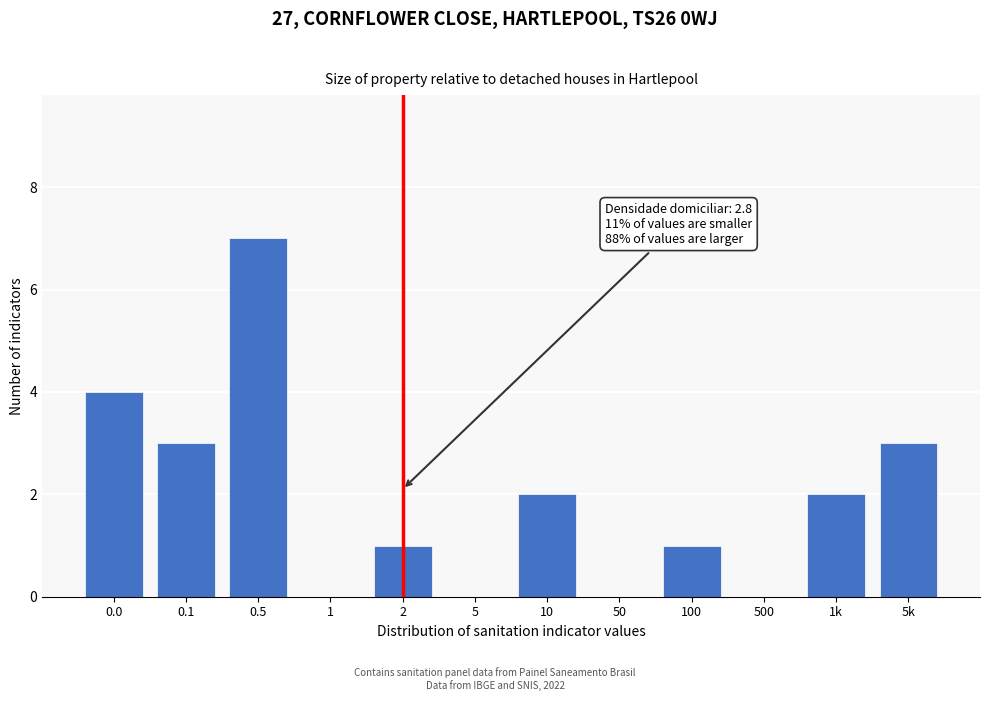

Reading left to right, list all the values displayed in this chart.

0.0=4	0.1=3	0.5=7	1=0	2=1	5=0	10=2	50=0	100=1	500=0	1k=2	5k=3